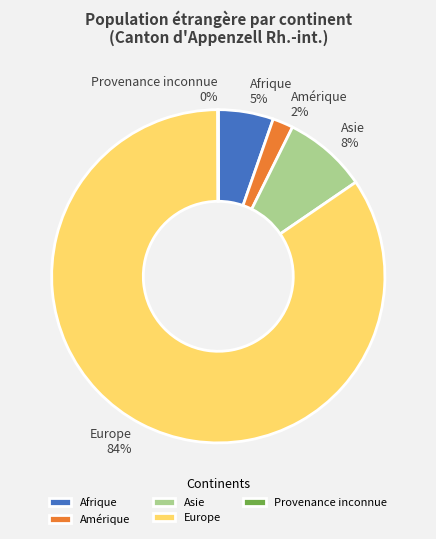

To the nearest percent, what is the average slice percentage?

20%